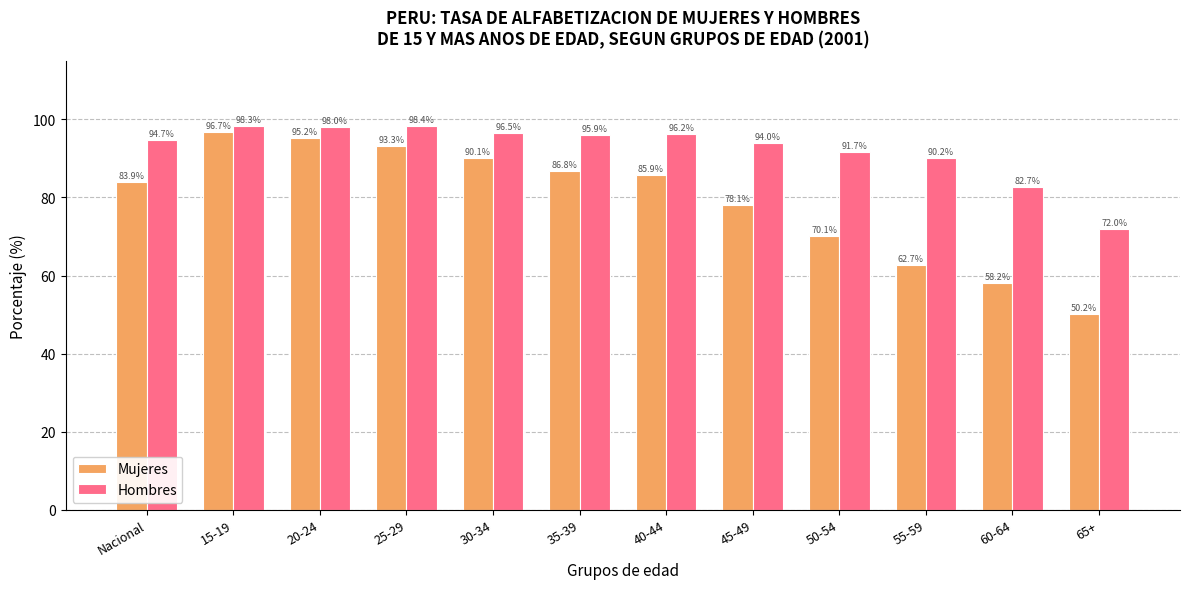

List the labels in order of Mujeres value, smallest first.

65+, 60-64, 55-59, 50-54, 45-49, Nacional, 40-44, 35-39, 30-34, 25-29, 20-24, 15-19